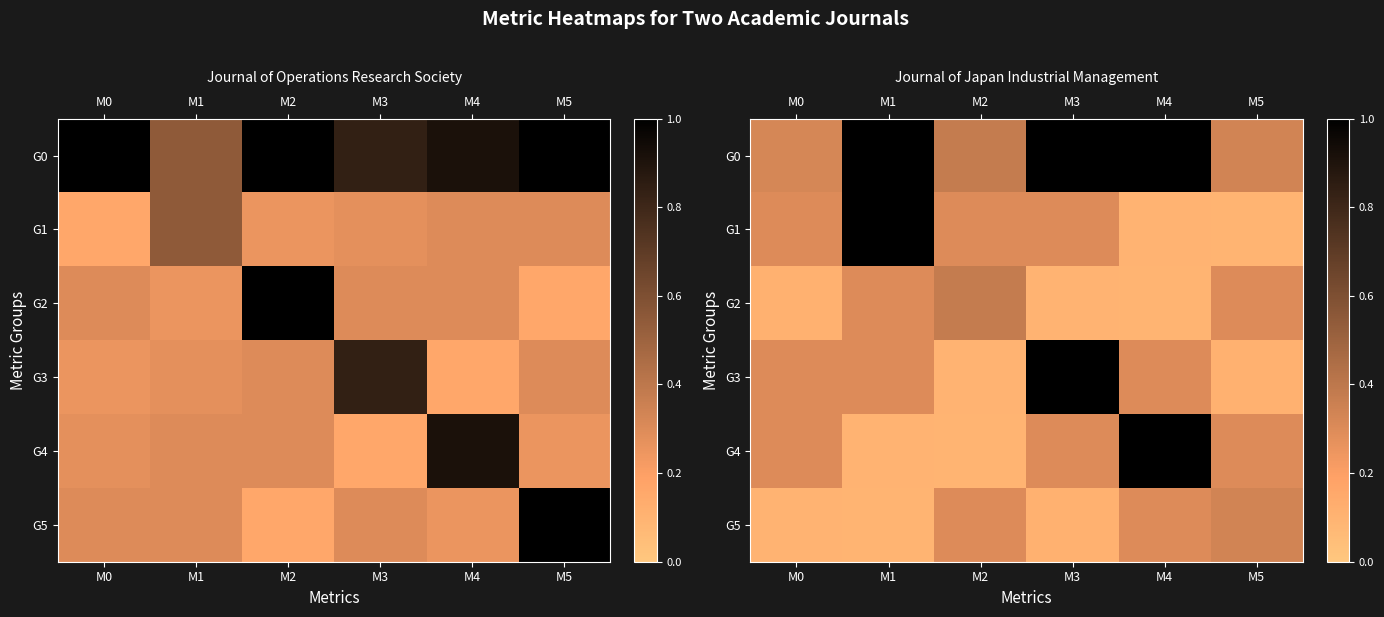

The value of G4 at M4 is 1.4. True or false?

False